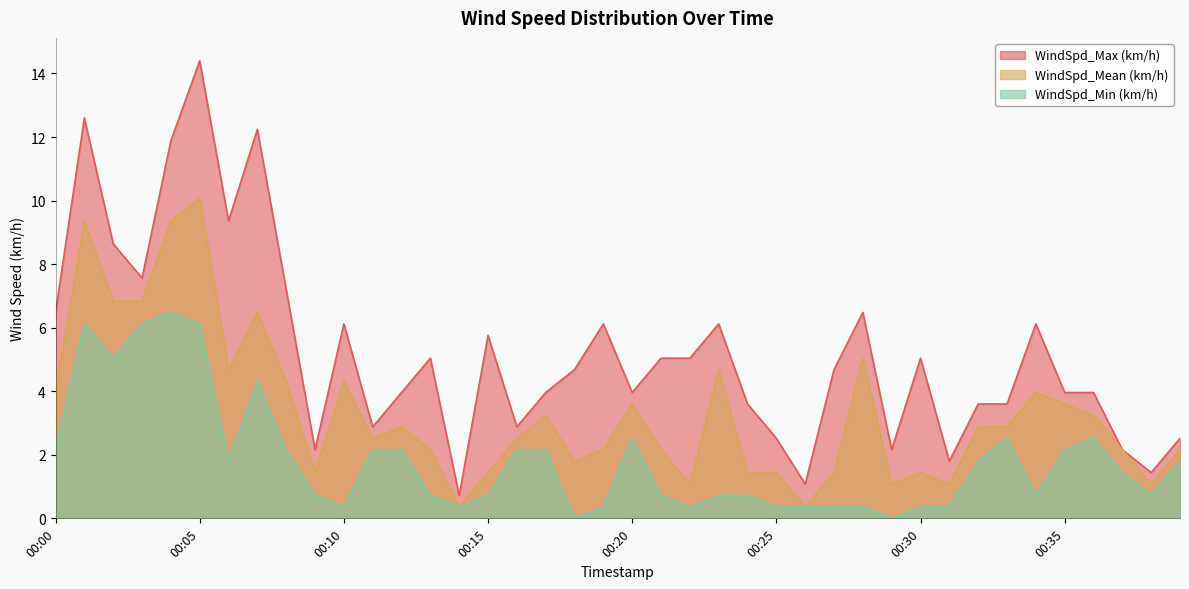

Which series has the widest spread of values?

WindSpd_Max (km/h)